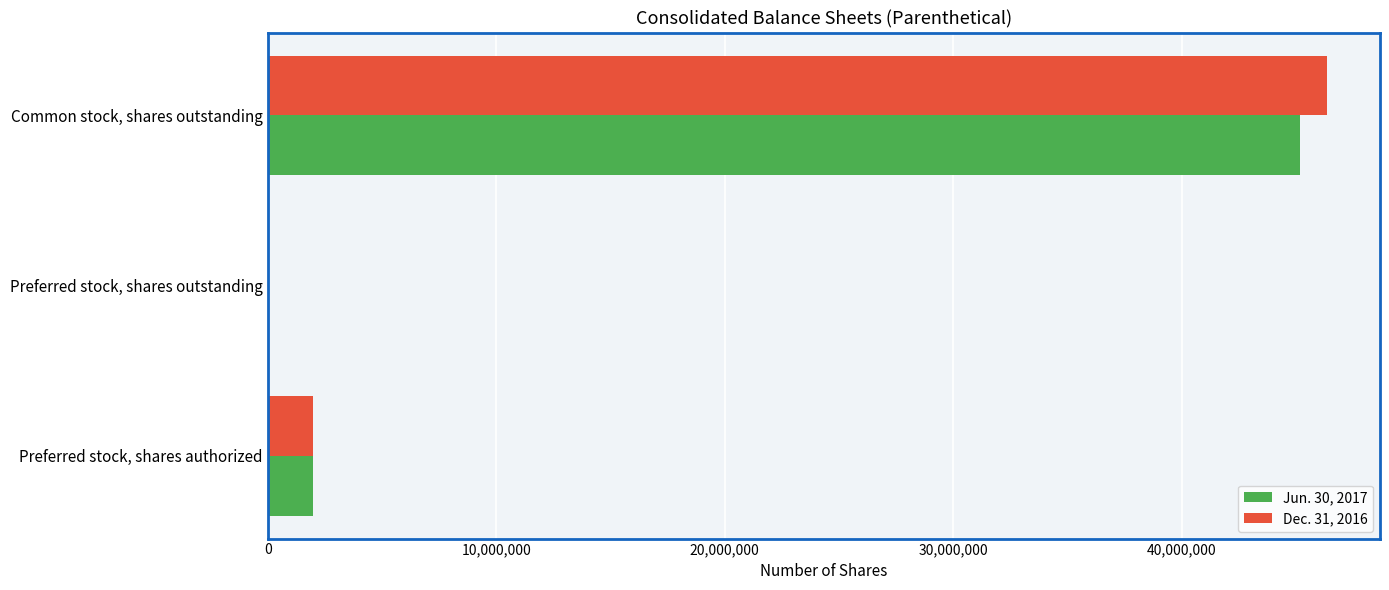

The value of Jun. 30, 2017 at Common stock, shares outstanding is 45166000. True or false?

True